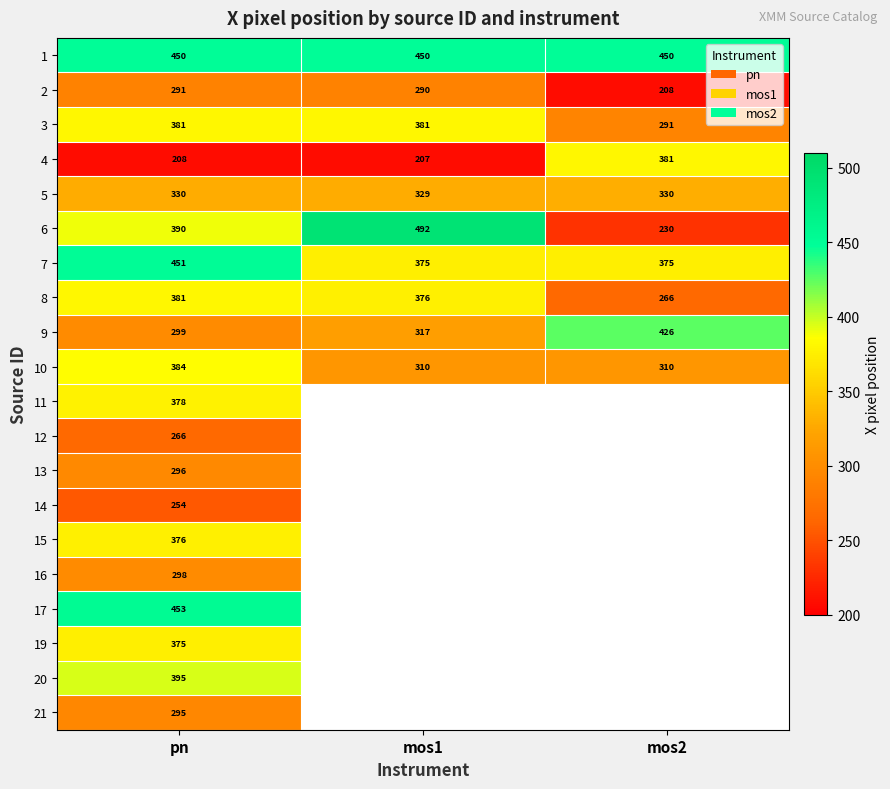

At how many categories does at least one series exceed 456?

1